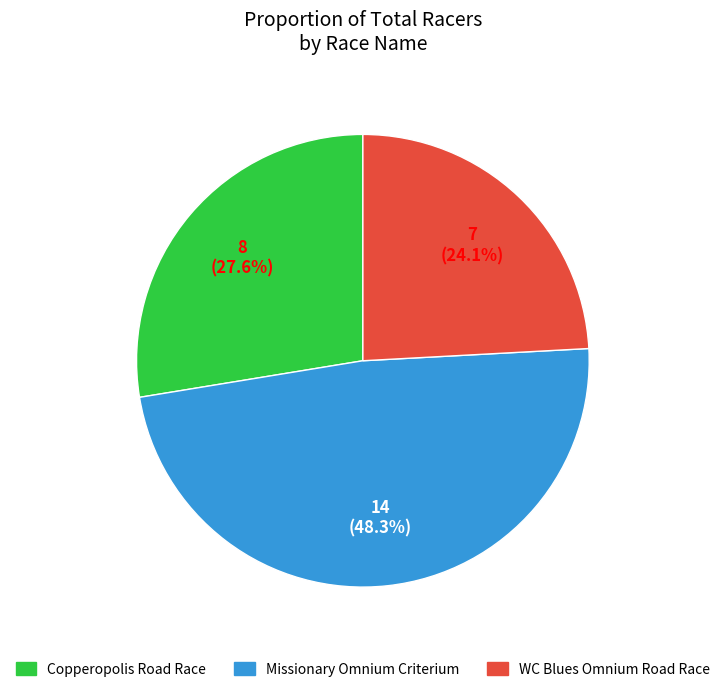

What percentage do Copperopolis Road Race and Missionary Omnium Criterium together represent?

75.9%